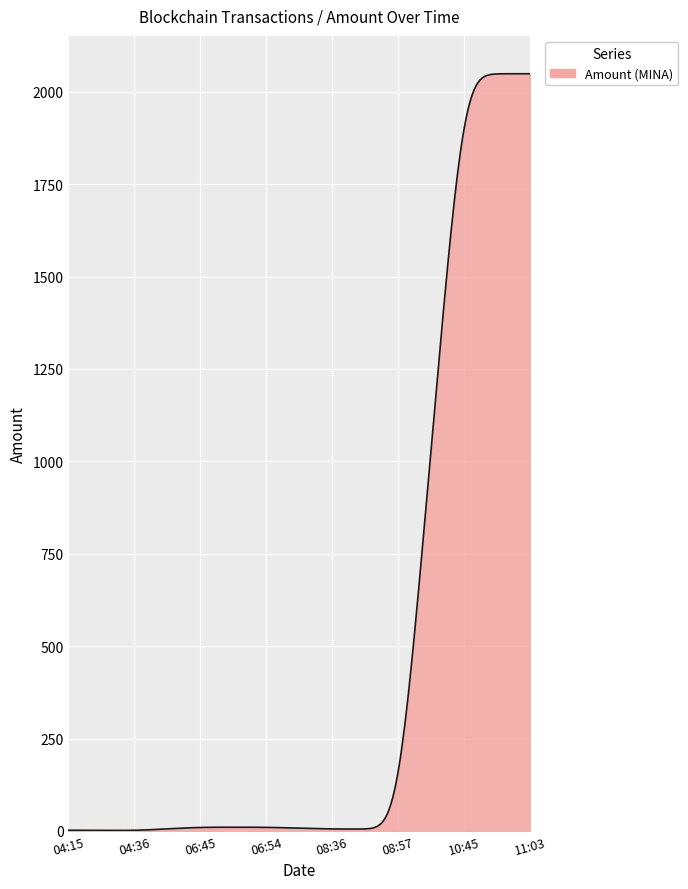

Does the chart have visible grid lines?

Yes